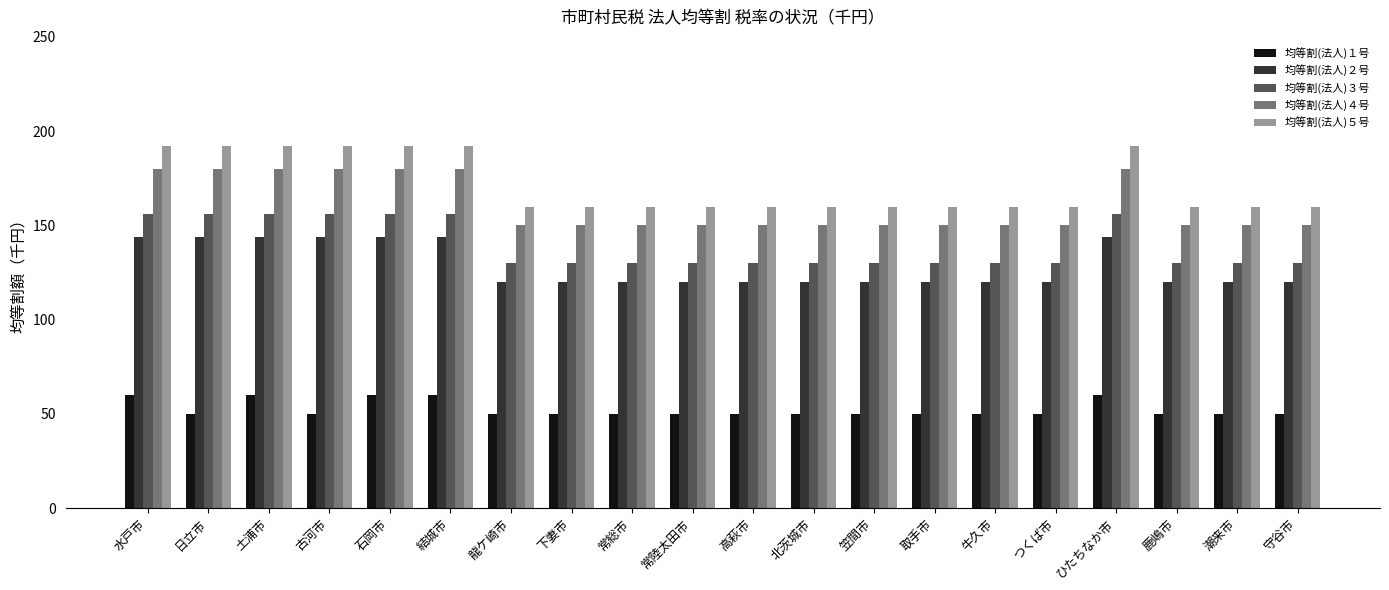

What is the minimum value shown in the chart?

50